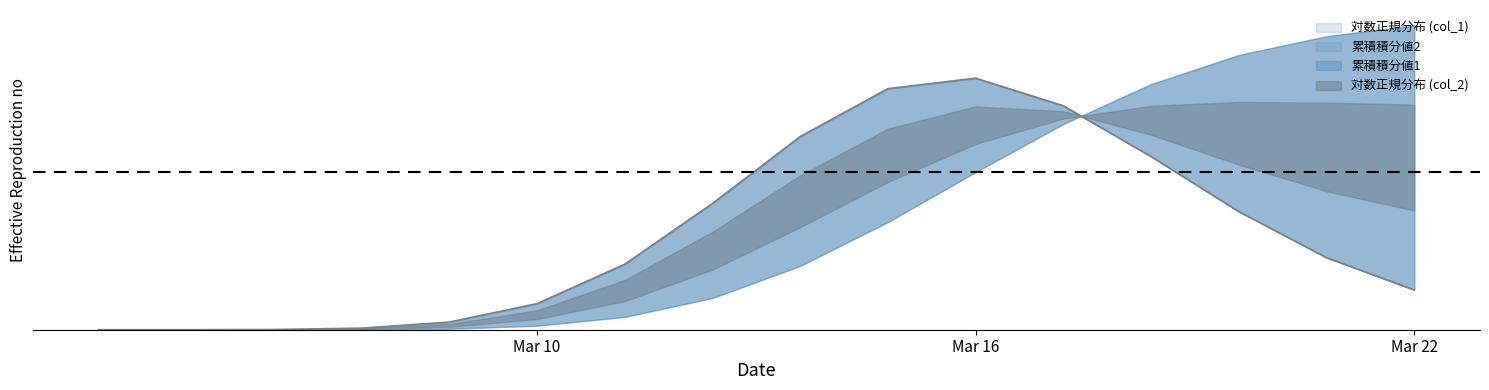

Which series ends up on top after the final intersection of 累積積分値2 and 対数正規分布 (col_2)?

累積積分値2